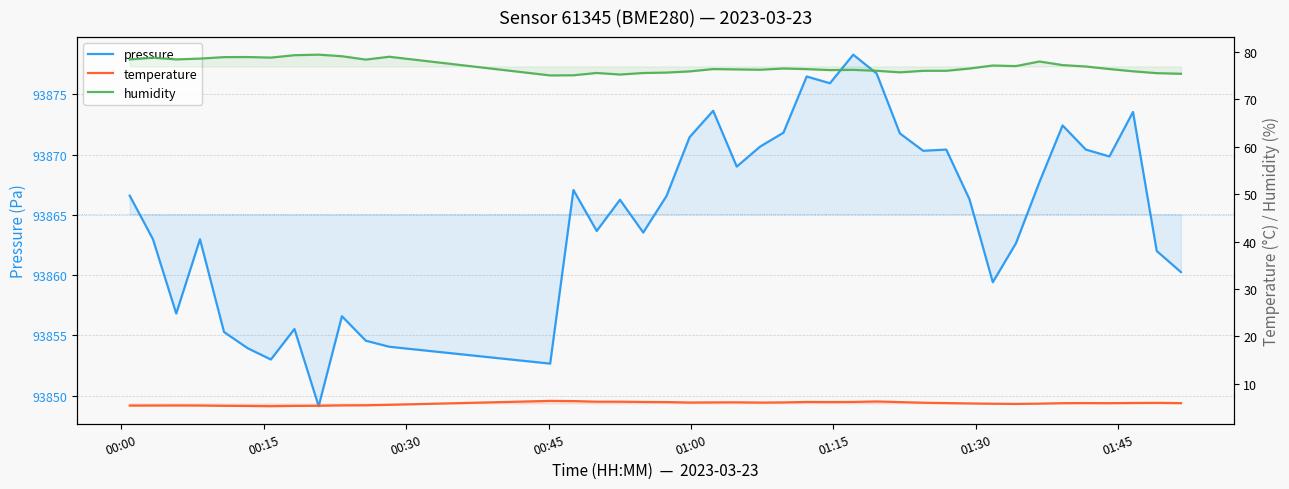

List the series in order of their peak value, lowest first.

temperature, humidity, pressure